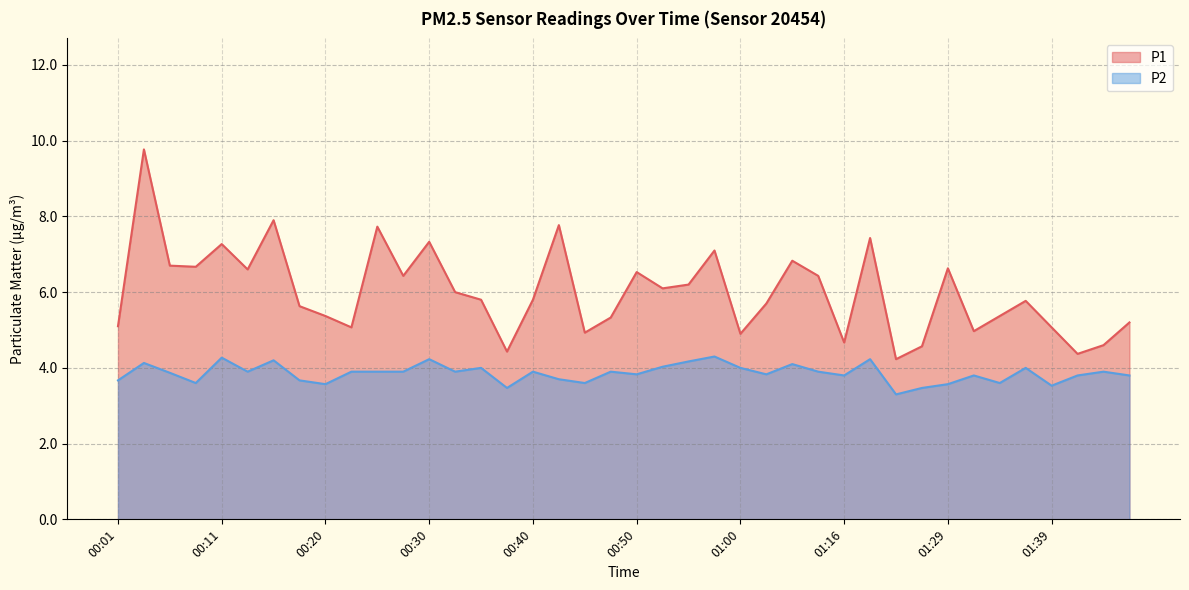

Rank the series by their maximum value, from highest to lowest.

P1, P2